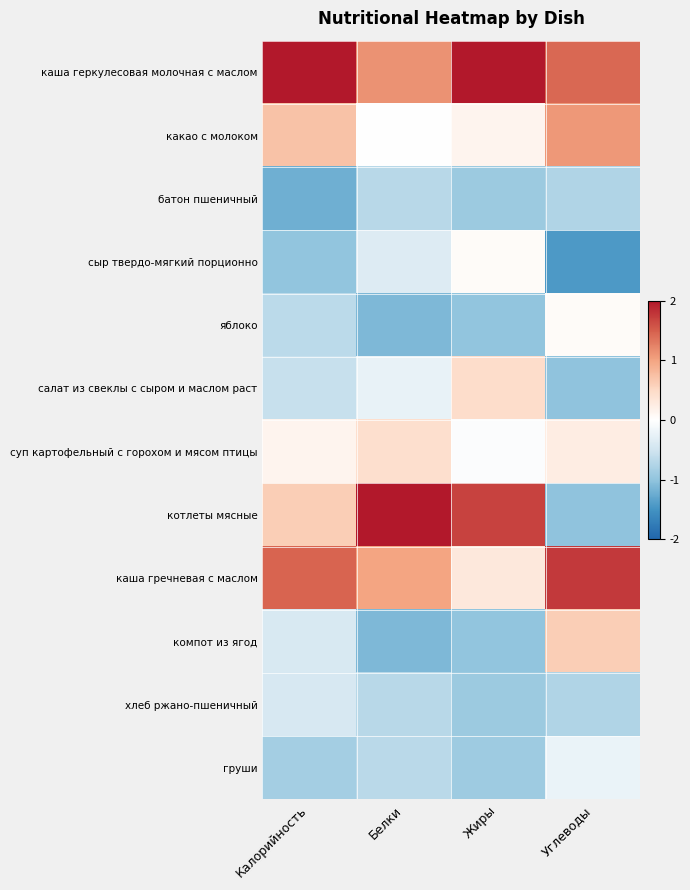

How many data points does each series have?

4